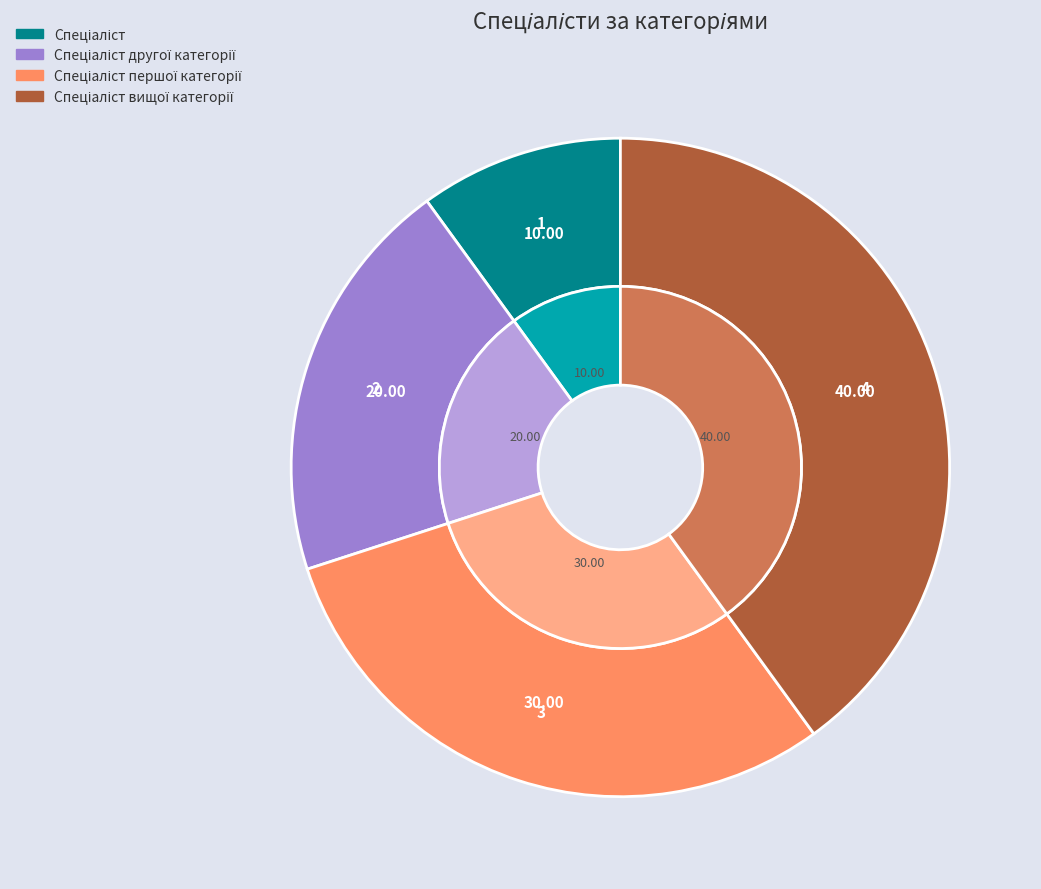

To the nearest percent, what is the combined percentage of Спеціаліст and Спеціаліст вищої категорії?

50%